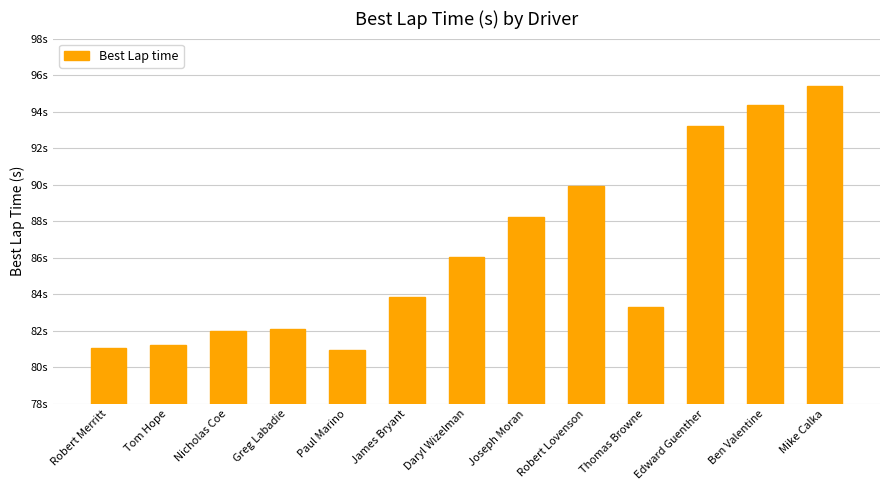

Reading right to left, transcribe all the data shown in this chart.

Mike Calka=95.4	Ben Valentine=94.4	Edward Guenther=93.2	Thomas Browne=83.3	Robert Lovenson=90.0	Joseph Moran=88.2	Daryl Wizelman=86.0	James Bryant=83.9	Paul Marino=80.9	Greg Labadie=82.1	Nicholas Coe=82.0	Tom Hope=81.2	Robert Merritt=81.1